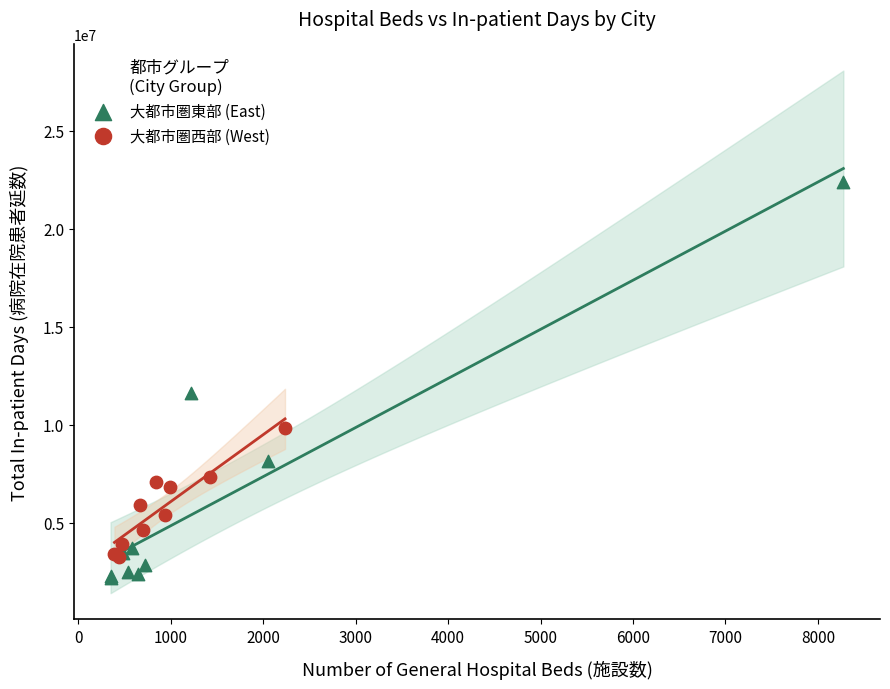

What are all the series names shown in the legend?

大都市圏東部 (East), 大都市圏西部 (West)